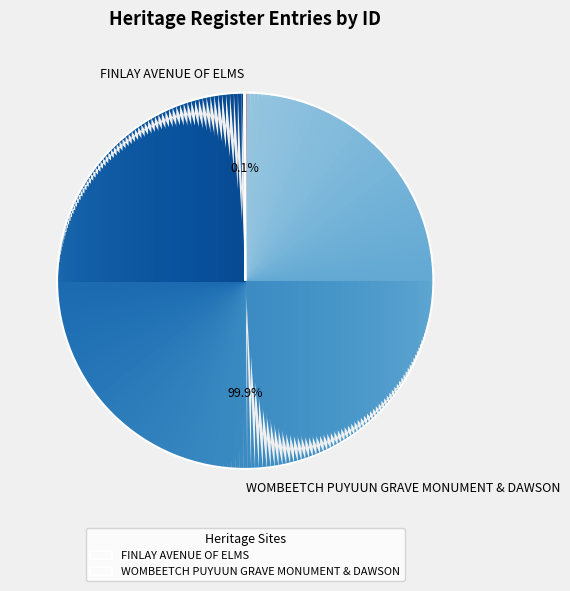

What portion of the pie excludes WOMBEETCH PUYUUN GRAVE MONUMENT & DAWSON?

0.1%